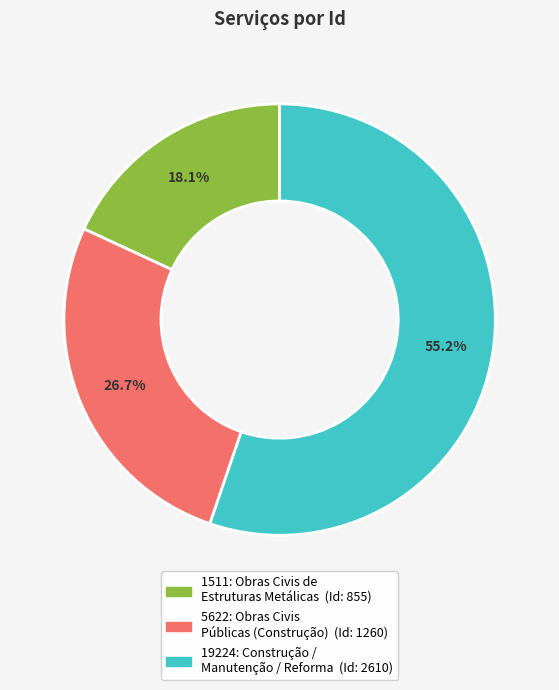

True or false: 19224: Construção / Manutenção / Reforma accounts for 55% of the total.

True